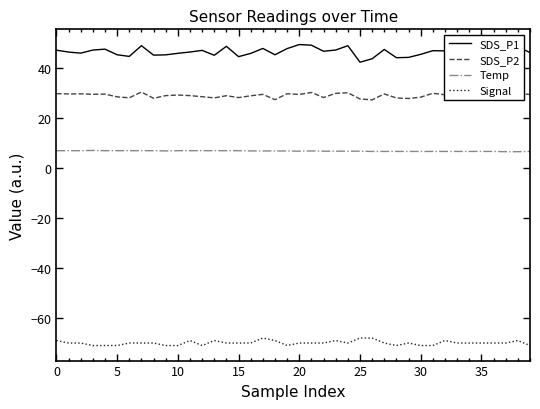

The Signal series shows -92.5 at 0. True or false?

False